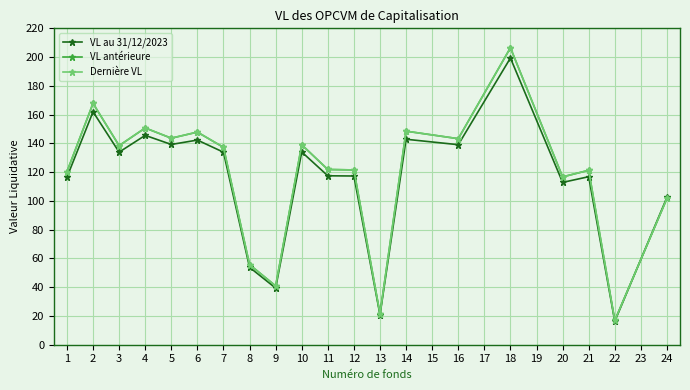

At which category does Dernière VL reach its first local valley?

3